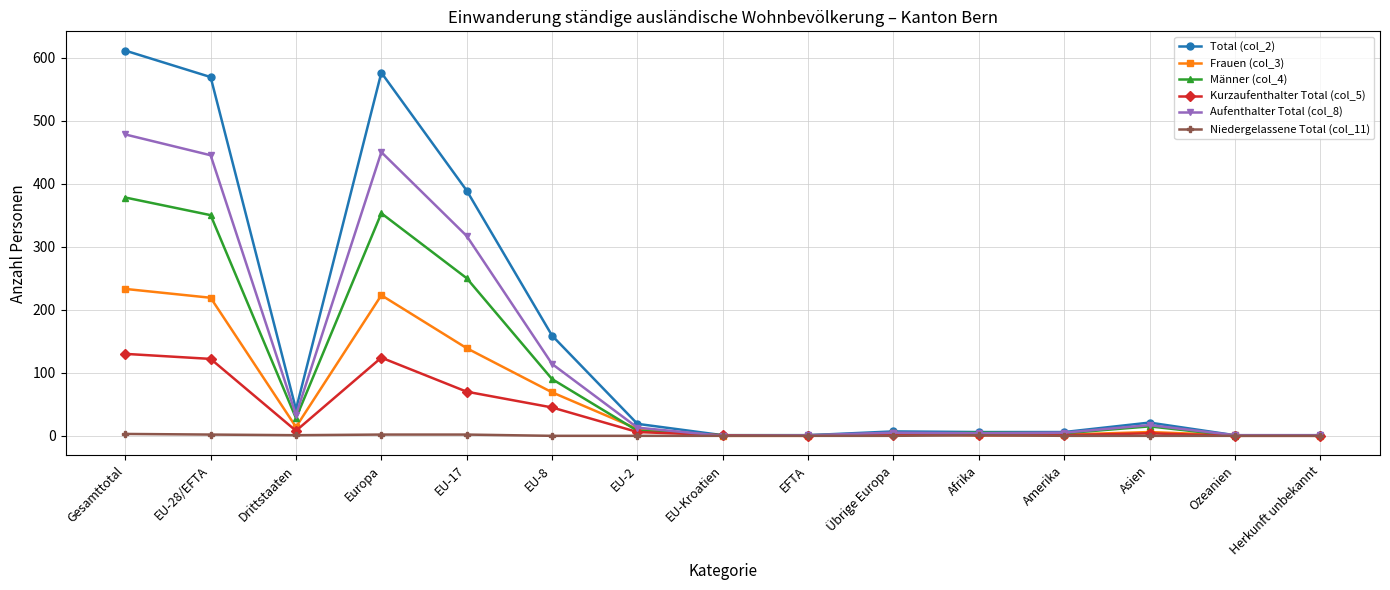

Count the number of data series in this chart.

6